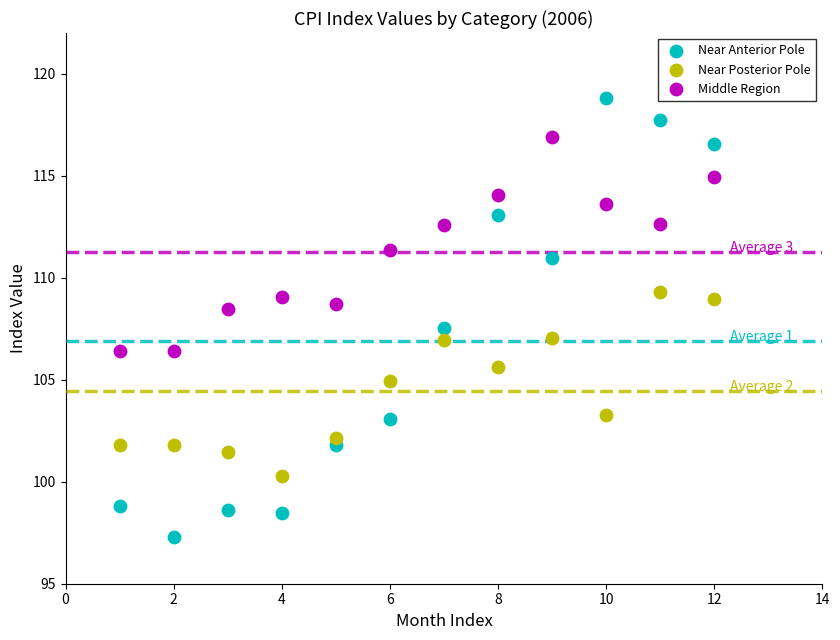

Across all data points, what is the range of X values (max minus min)?

11.0